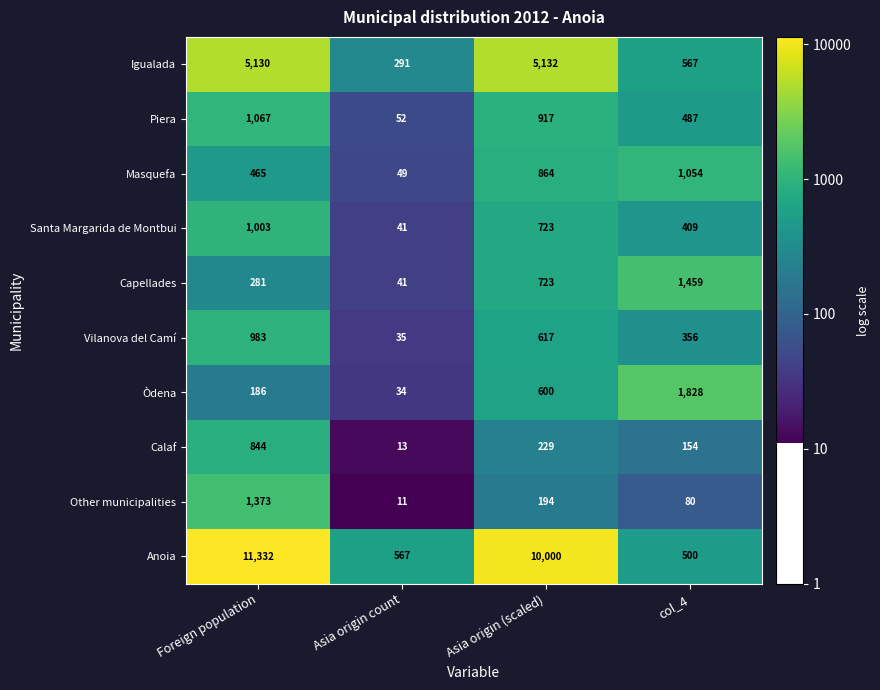

What is the difference between the Masquefa values at Asia origin count and Foreign population?

416